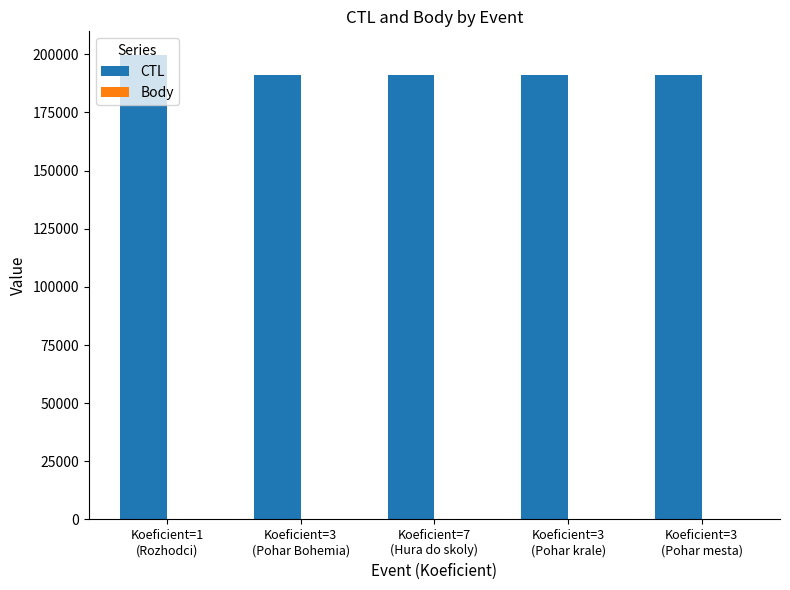

Which series has the largest total across all categories?

CTL